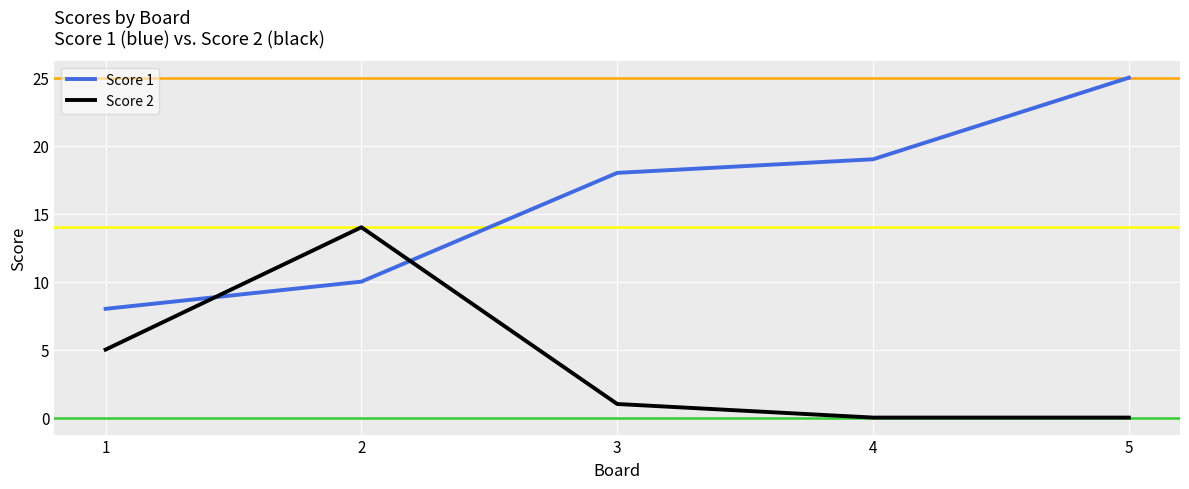

What is the spread (max minus min) of values at 2?

4